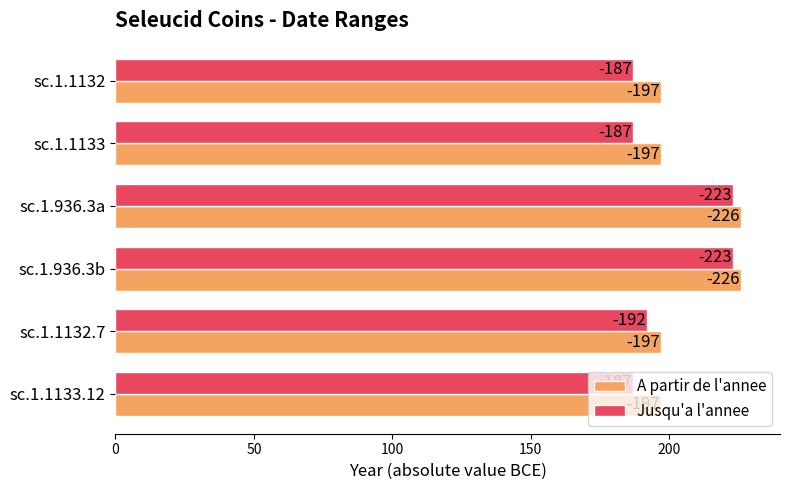

What are all the series names shown in the legend?

A partir de l'annee, Jusqu'a l'annee